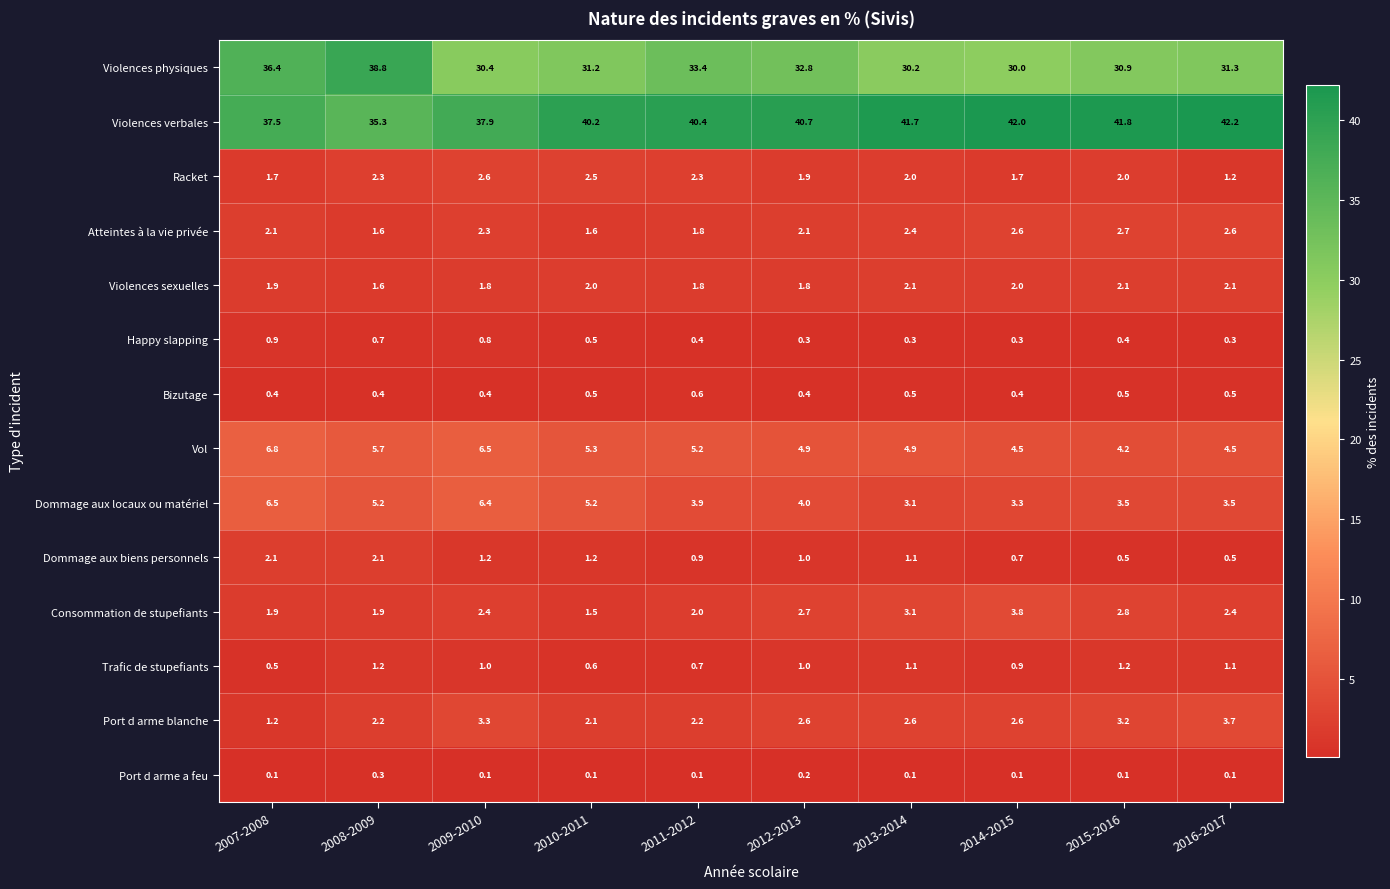

What is the difference between the maximum and minimum values in the Dommage aux locaux ou matériel series?

3.4